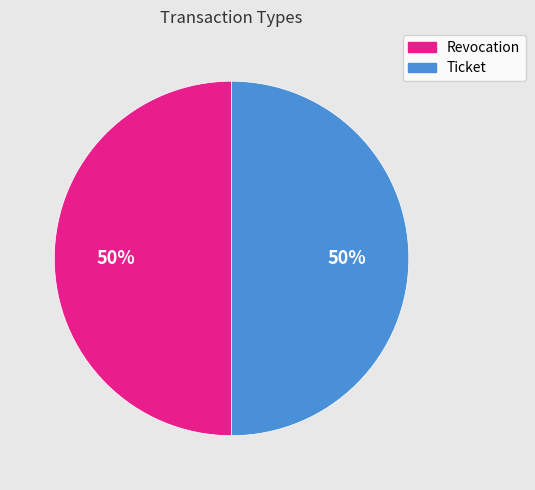

To the nearest percent, what is the average slice percentage?

50%